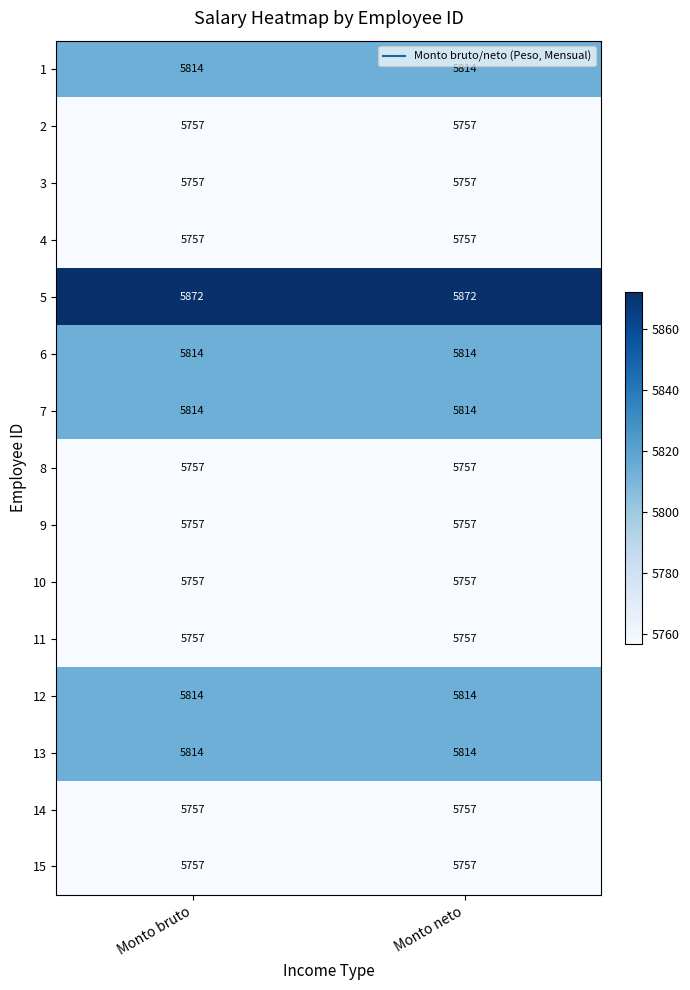

What is the spread (max minus min) of values at Monto neto?

115